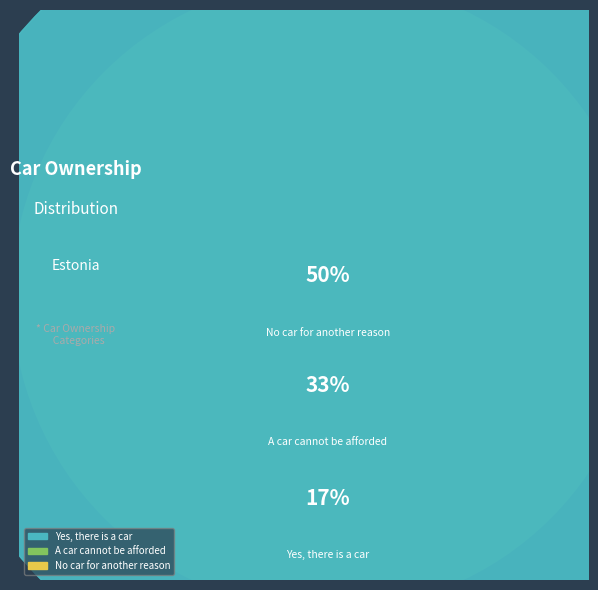

Rank the categories by value from highest to lowest.

No car for another reason, A car cannot be afforded, Yes, there is a car